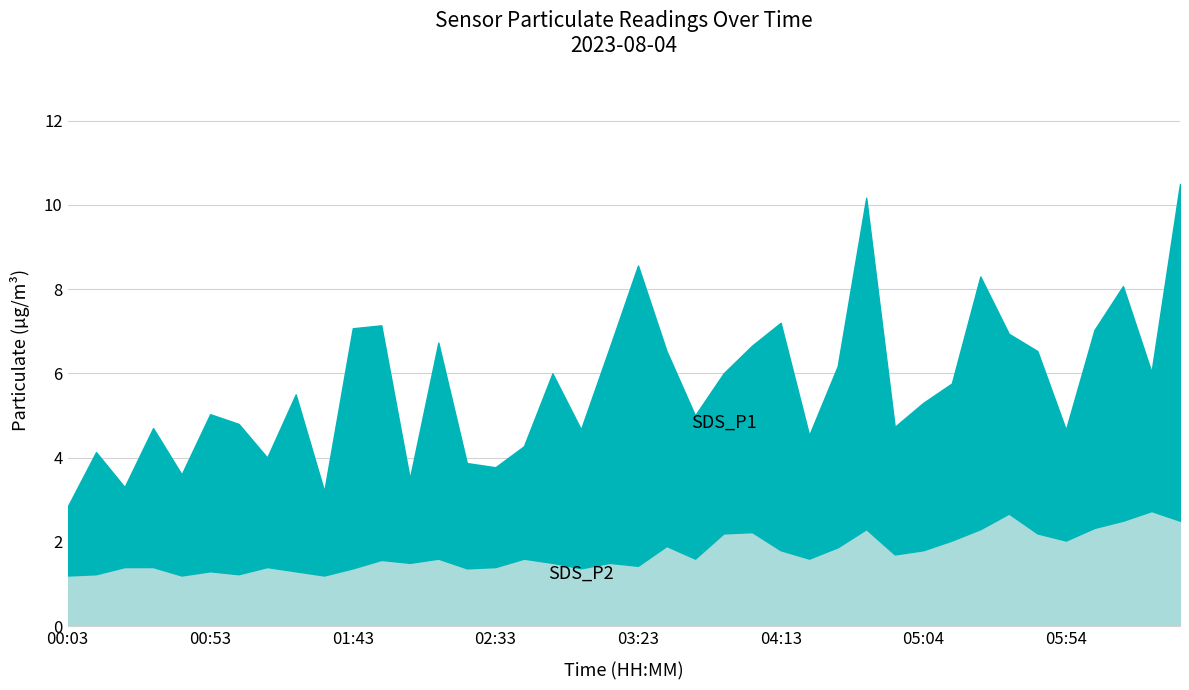

True or false: the data shows 1.2 at 01:33.

True